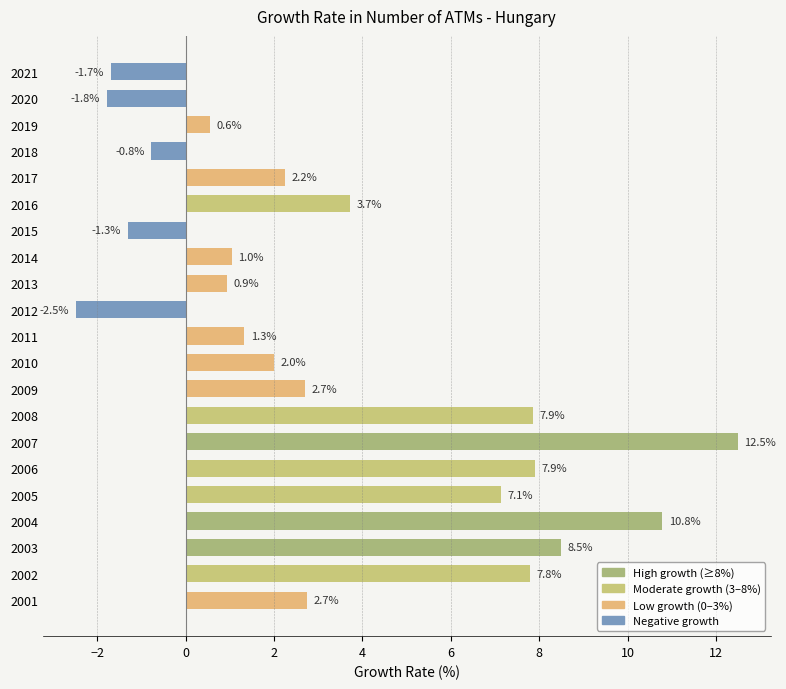

At which label is the value closest to 5?

2016